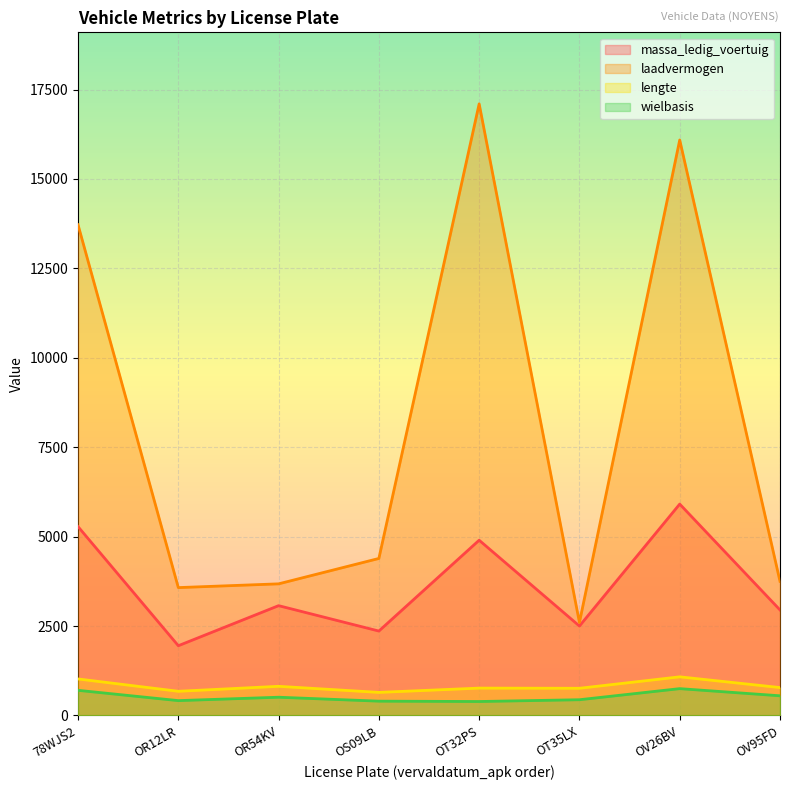

At 78WJS2, list the series in order from smallest to largest.

wielbasis, lengte, massa_ledig_voertuig, laadvermogen